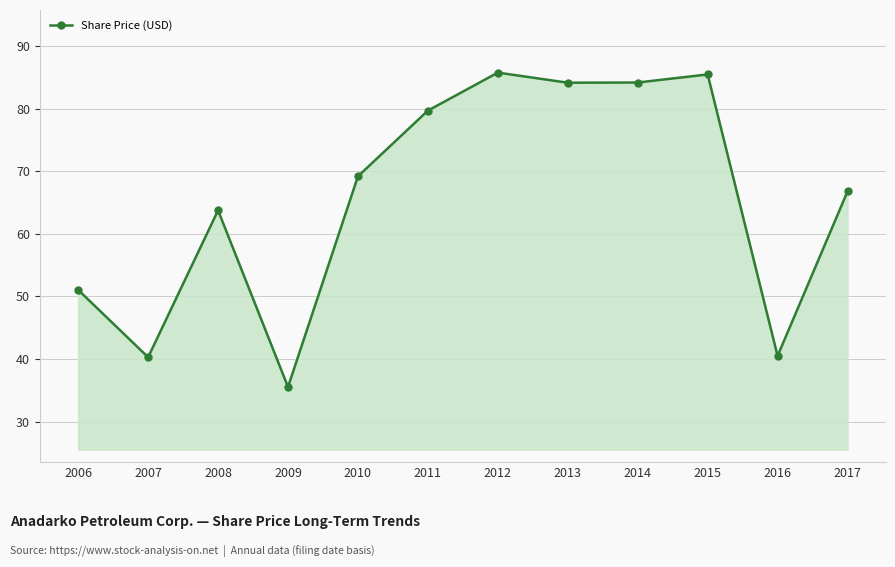

Count the number of categories in the chart.

12